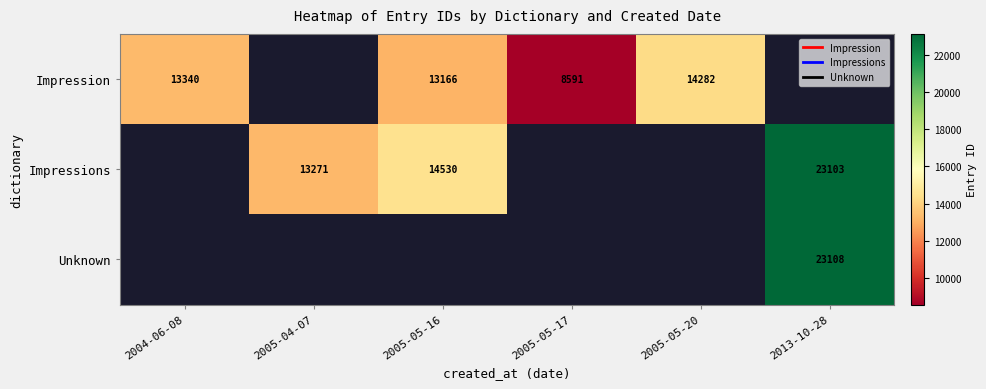

List the series in order of their peak value, lowest first.

Impression, Impressions, Unknown